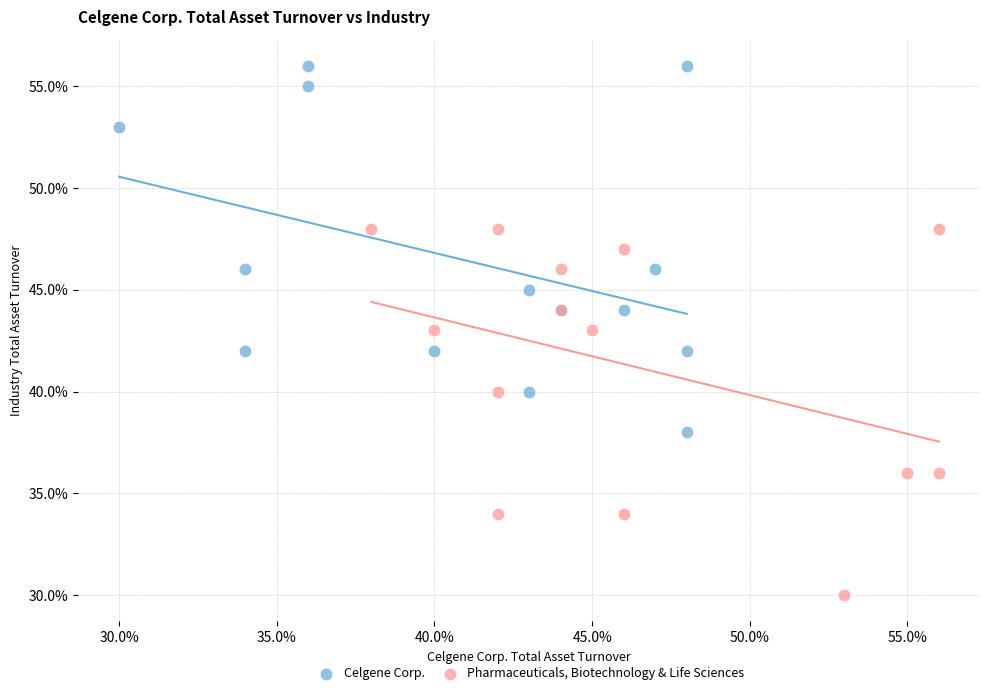

What are all the series names shown in the legend?

Celgene Corp., Pharmaceuticals, Biotechnology & Life Sciences